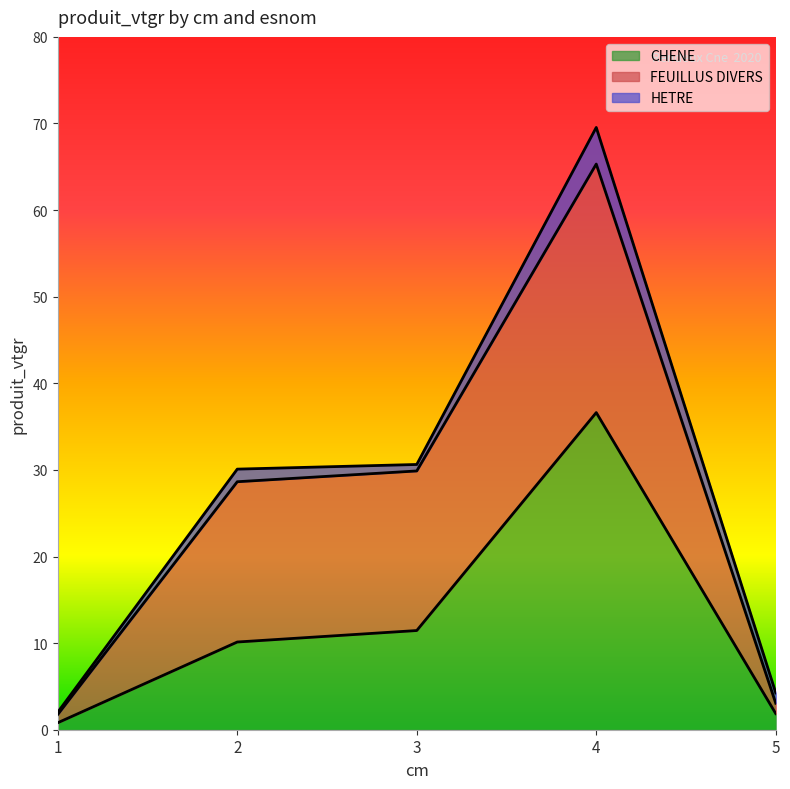

True or false: CHENE and HETRE intersect in this chart.

False